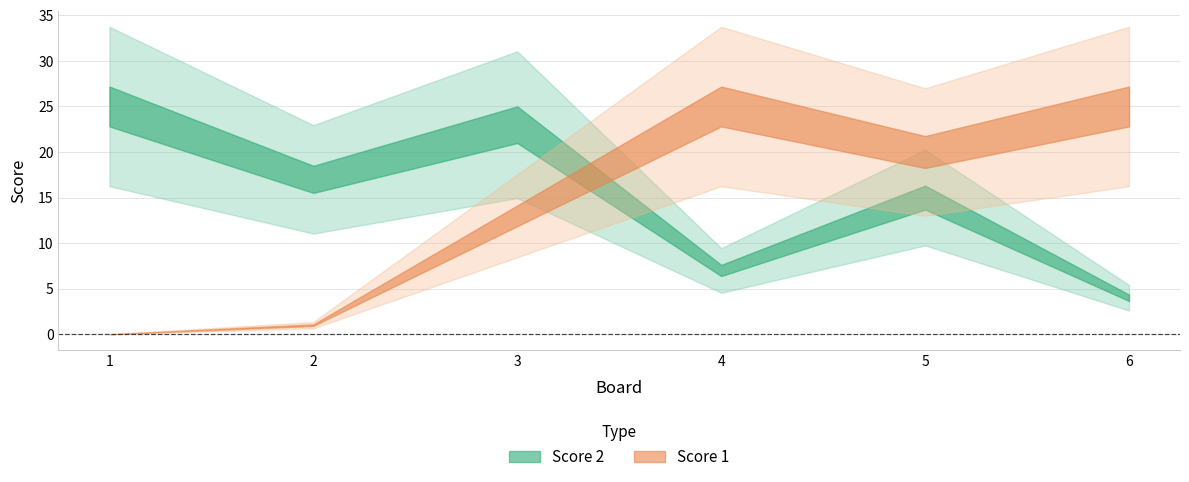

How many interior local valleys does the Score 1 series have?

1